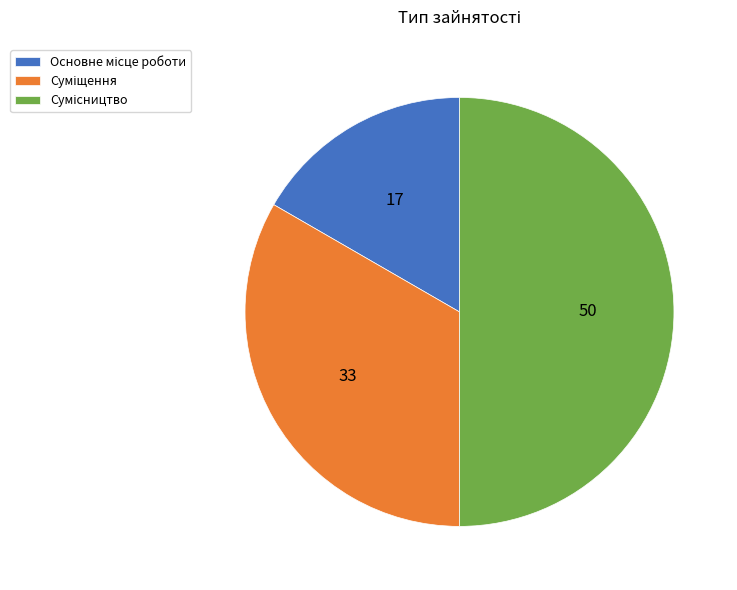

To the nearest percent, what percentage of the pie is Основне місце роботи?

17%